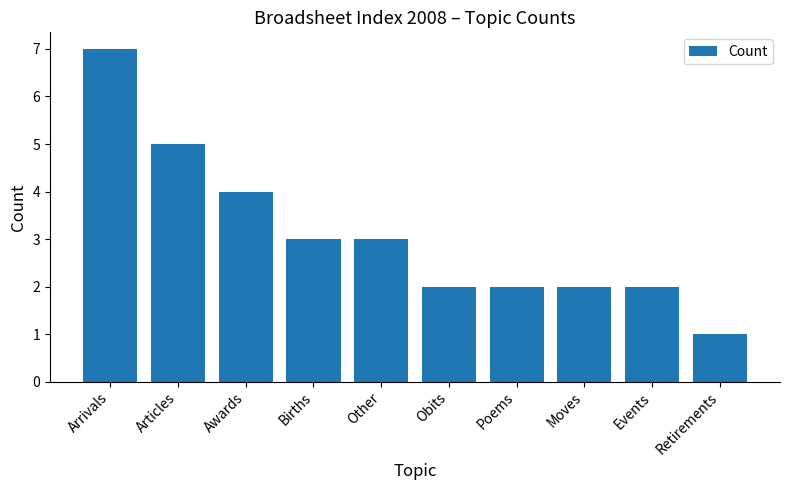

How many values are between 2 and 4?

7